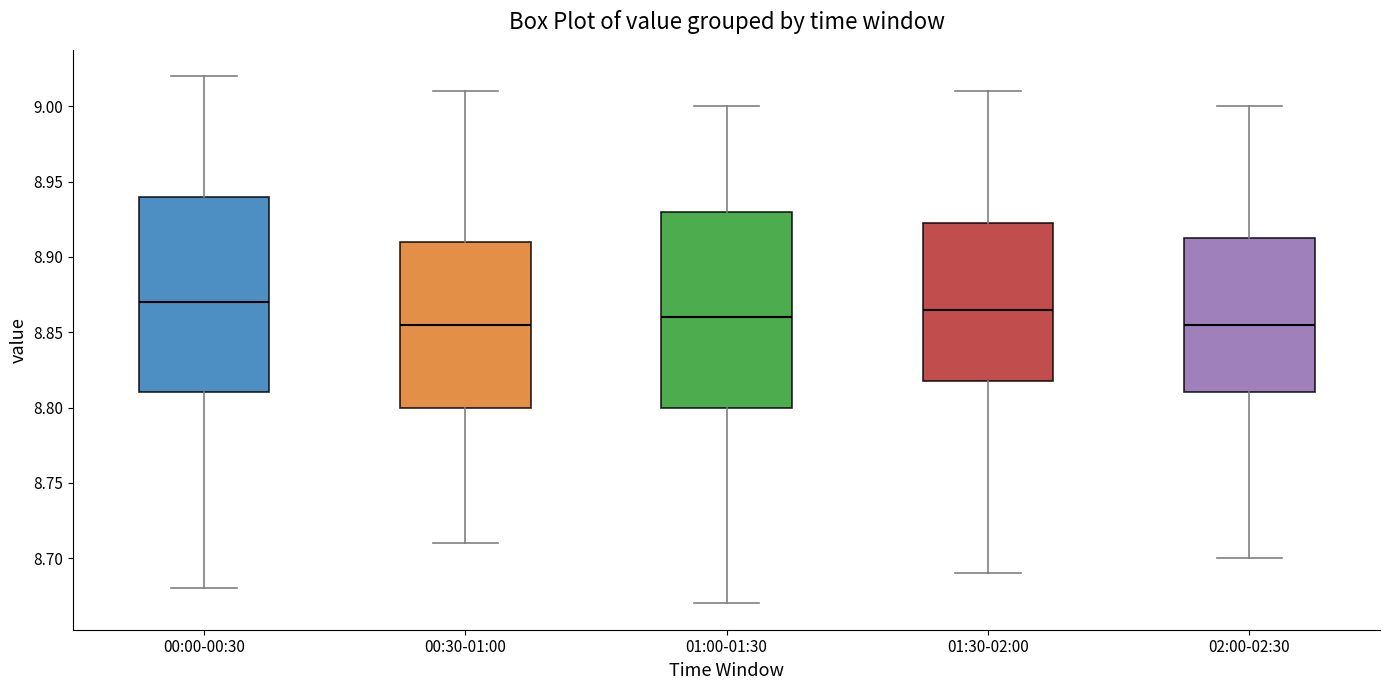

Reading left to right, read every box against the y-axis: the position of its median line, the range the box covers, and the ends of its whiskers. The values are not printed on the chart, so give them approximately, as read against the axis.

00:00-00:30: median 8.870, box 8.810 to 8.940, whiskers 8.680 to 9.020
00:30-01:00: median 8.855, box 8.800 to 8.910, whiskers 8.710 to 9.010
01:00-01:30: median 8.860, box 8.800 to 8.930, whiskers 8.670 to 9.000
01:30-02:00: median 8.865, box 8.820 to 8.925, whiskers 8.690 to 9.010
02:00-02:30: median 8.855, box 8.810 to 8.915, whiskers 8.700 to 9.000